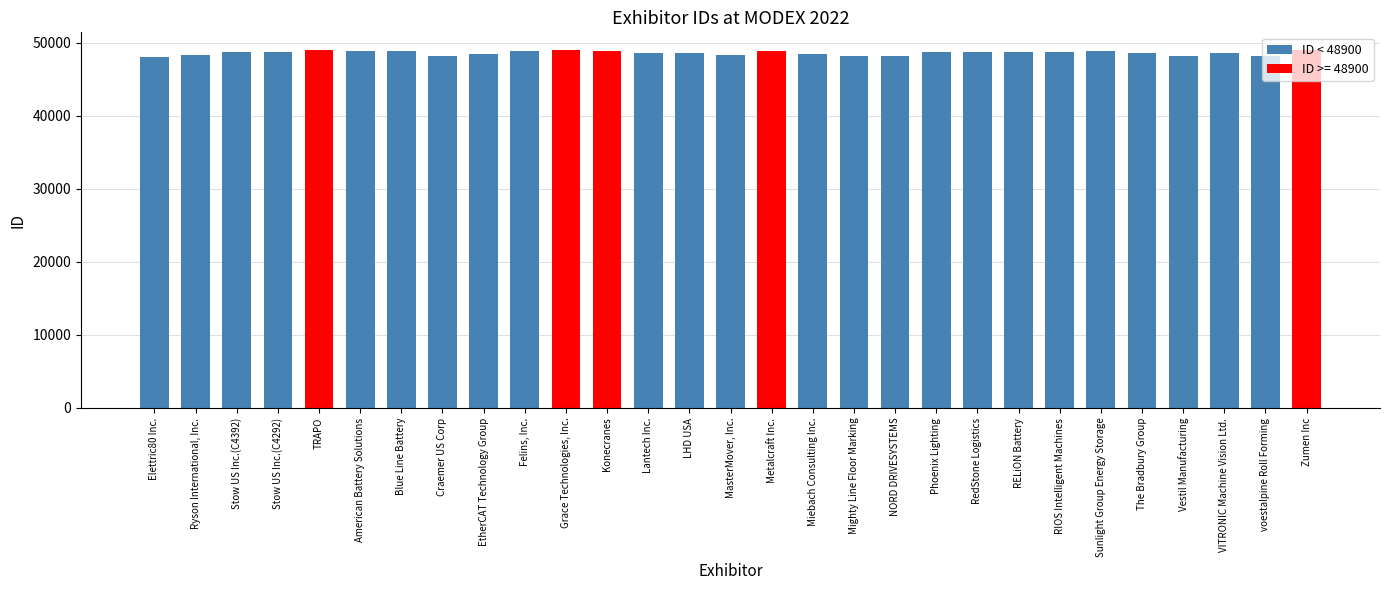

What is the greatest value displayed?

48982